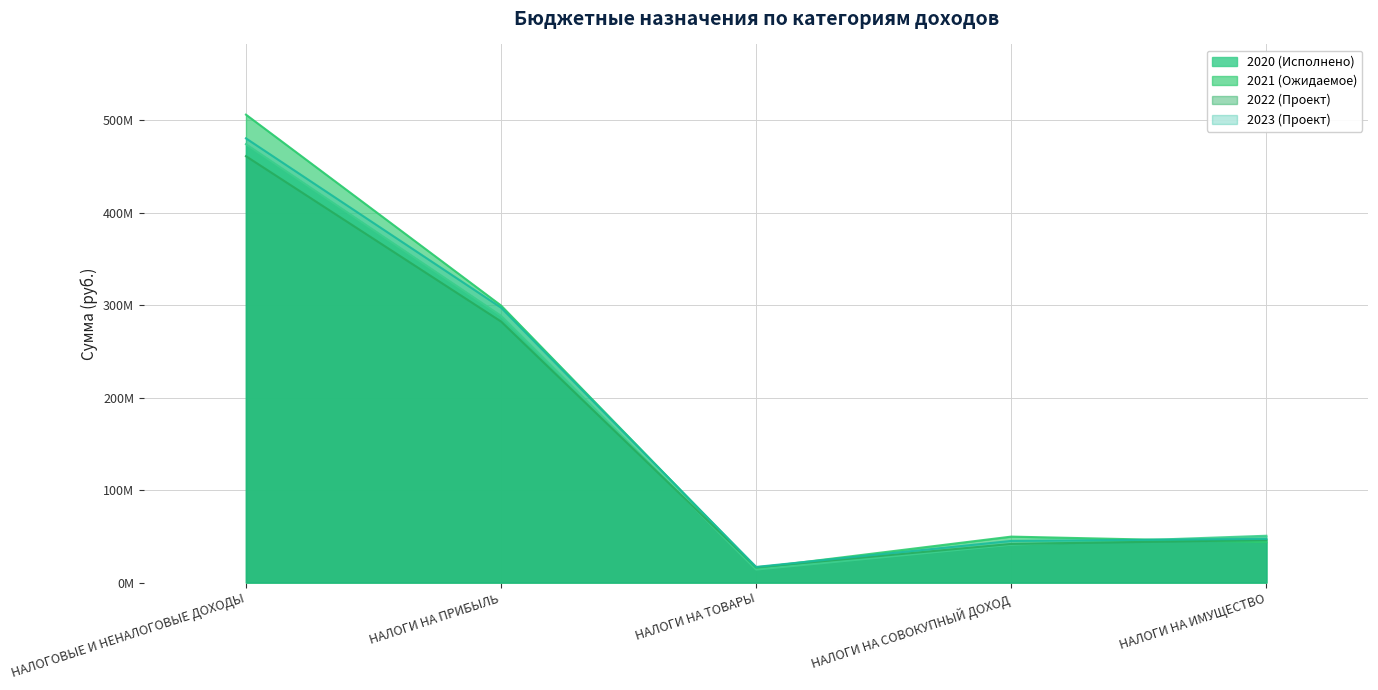

Reading left to right, transcribe all the data shown in this chart.

2020 (Исполнено): НАЛОГОВЫЕ И НЕНАЛОГОВЫЕ ДОХОДЫ=474254870.1	НАЛОГИ НА ПРИБЫЛЬ=288589494.5	НАЛОГИ НА ТОВАРЫ=14033878.8	НАЛОГИ НА СОВОКУПНЫЙ ДОХОД=40900563.3	НАЛОГИ НА ИМУЩЕСТВО=50638949.7
2021 (Ожидаемое): НАЛОГОВЫЕ И НЕНАЛОГОВЫЕ ДОХОДЫ=506210301.0	НАЛОГИ НА ПРИБЫЛЬ=299696120.0	НАЛОГИ НА ТОВАРЫ=15843856.0	НАЛОГИ НА СОВОКУПНЫЙ ДОХОД=49700000.0	НАЛОГИ НА ИМУЩЕСТВО=43710000.0
2022 (Проект): НАЛОГОВЫЕ И НЕНАЛОГОВЫЕ ДОХОДЫ=461249537.0	НАЛОГИ НА ПРИБЫЛЬ=282405000.0	НАЛОГИ НА ТОВАРЫ=16511940.0	НАЛОГИ НА СОВОКУПНЫЙ ДОХОД=41797000.0	НАЛОГИ НА ИМУЩЕСТВО=45980000.0
2023 (Проект): НАЛОГОВЫЕ И НЕНАЛОГОВЫЕ ДОХОДЫ=480545620.0	НАЛОГИ НА ПРИБЫЛЬ=297405000.0	НАЛОГИ НА ТОВАРЫ=16909970.0	НАЛОГИ НА СОВОКУПНЫЙ ДОХОД=45028000.0	НАЛОГИ НА ИМУЩЕСТВО=47259000.0